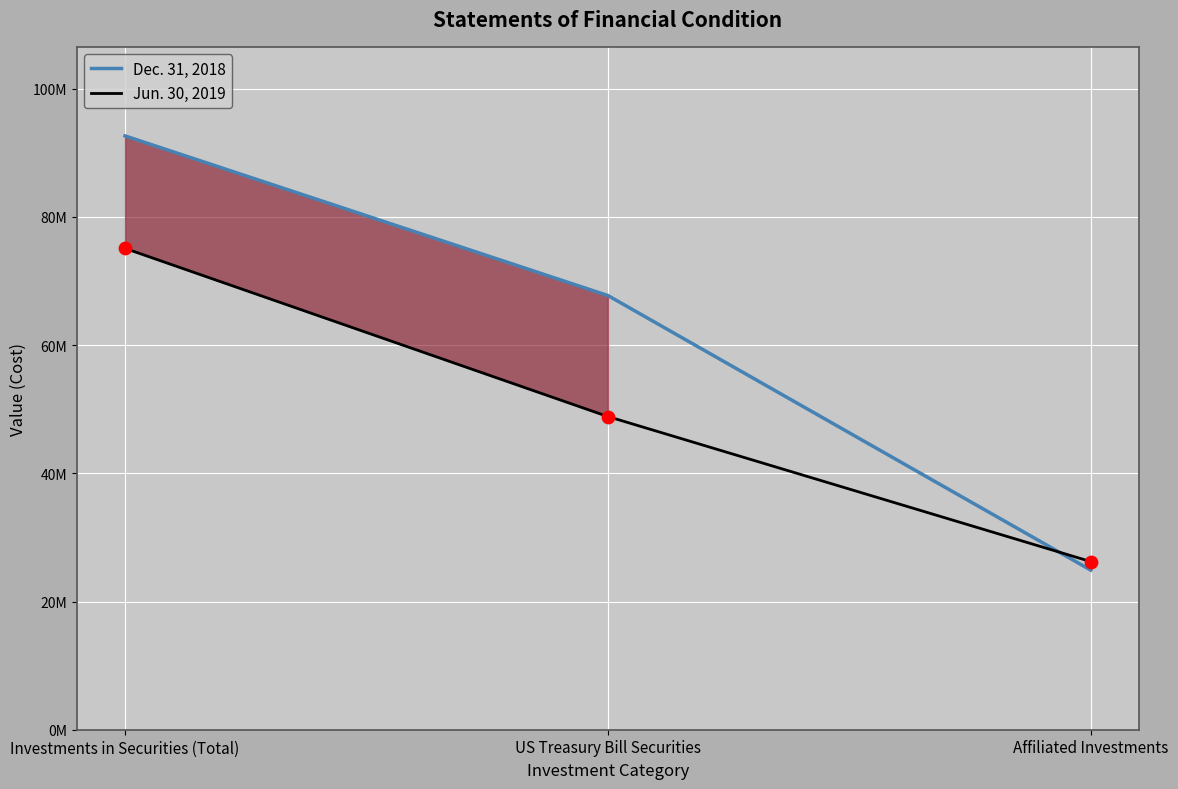

Which series has the largest total across all categories?

Dec. 31, 2018